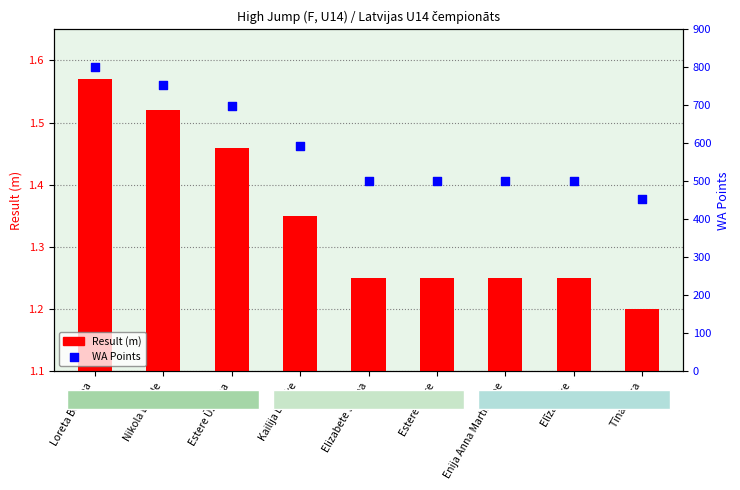

Which series has the largest Y range (max minus min)?

WA Points